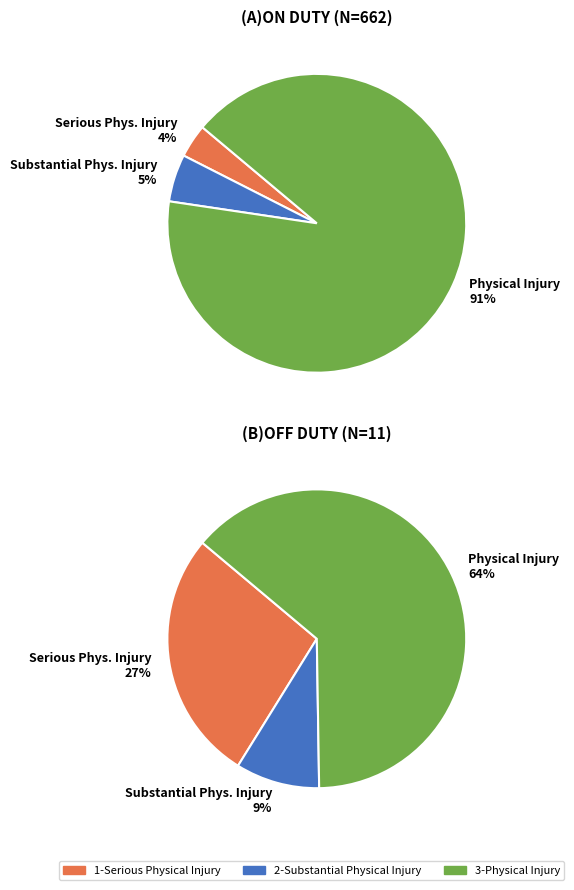

Is it true that 2-Substantial Physical Injury is 1% of the pie?

False